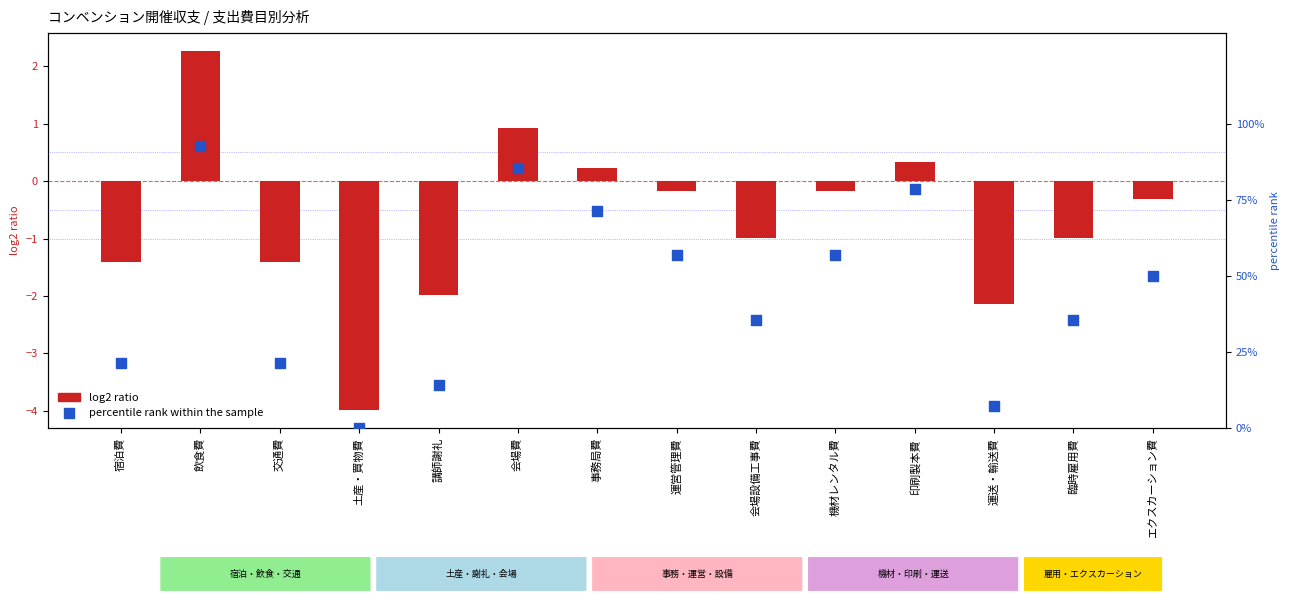

At how many categories does at least one series exceed 59?

4